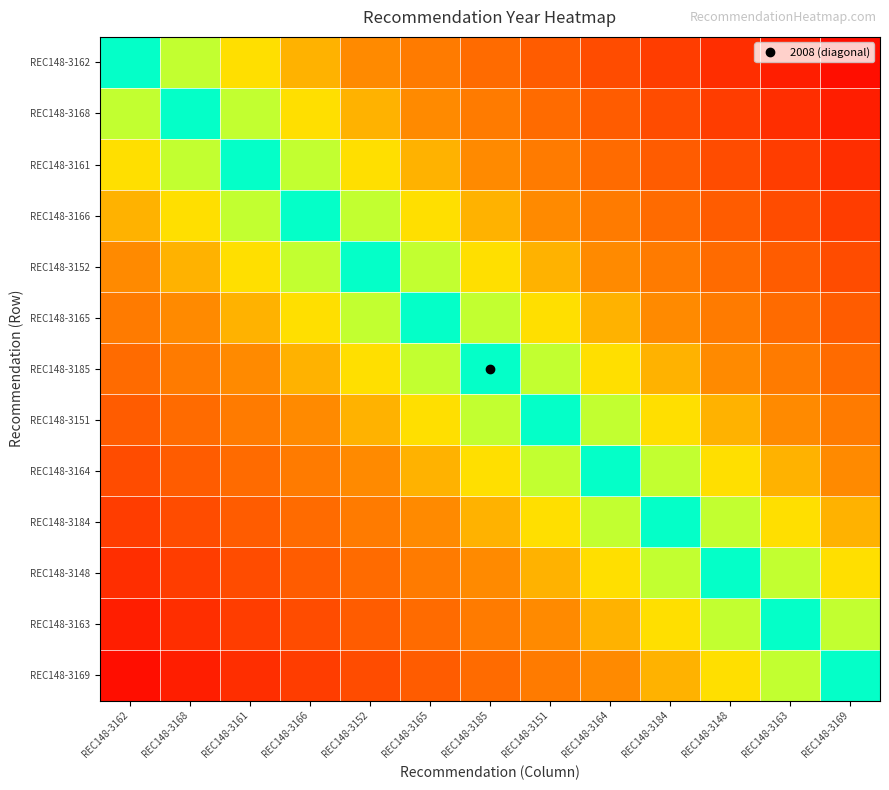

Reading left to right, extract all data points from this chart.

REC148-3162: REC148-3162=0.0	REC148-3168=-0.1	REC148-3161=-0.2	REC148-3166=-0.2	REC148-3152=-0.3	REC148-3165=-0.4	REC148-3185=-0.5	REC148-3151=-0.5	REC148-3164=-0.6	REC148-3184=-0.7	REC148-3148=-0.8	REC148-3163=-0.8	REC148-3169=-0.9
REC148-3168: REC148-3162=0.1	REC148-3168=0.0	REC148-3161=-0.1	REC148-3166=-0.2	REC148-3152=-0.2	REC148-3165=-0.3	REC148-3185=-0.4	REC148-3151=-0.5	REC148-3164=-0.5	REC148-3184=-0.6	REC148-3148=-0.7	REC148-3163=-0.8	REC148-3169=-0.8
REC148-3161: REC148-3162=0.2	REC148-3168=0.1	REC148-3161=0.0	REC148-3166=-0.1	REC148-3152=-0.2	REC148-3165=-0.2	REC148-3185=-0.3	REC148-3151=-0.4	REC148-3164=-0.5	REC148-3184=-0.5	REC148-3148=-0.6	REC148-3163=-0.7	REC148-3169=-0.8
REC148-3166: REC148-3162=0.2	REC148-3168=0.2	REC148-3161=0.1	REC148-3166=0.0	REC148-3152=-0.1	REC148-3165=-0.2	REC148-3185=-0.2	REC148-3151=-0.3	REC148-3164=-0.4	REC148-3184=-0.5	REC148-3148=-0.5	REC148-3163=-0.6	REC148-3169=-0.7
REC148-3152: REC148-3162=0.3	REC148-3168=0.2	REC148-3161=0.2	REC148-3166=0.1	REC148-3152=0.0	REC148-3165=-0.1	REC148-3185=-0.2	REC148-3151=-0.2	REC148-3164=-0.3	REC148-3184=-0.4	REC148-3148=-0.5	REC148-3163=-0.5	REC148-3169=-0.6
REC148-3165: REC148-3162=0.4	REC148-3168=0.3	REC148-3161=0.2	REC148-3166=0.2	REC148-3152=0.1	REC148-3165=0.0	REC148-3185=-0.1	REC148-3151=-0.2	REC148-3164=-0.2	REC148-3184=-0.3	REC148-3148=-0.4	REC148-3163=-0.5	REC148-3169=-0.5
REC148-3185: REC148-3162=0.5	REC148-3168=0.4	REC148-3161=0.3	REC148-3166=0.2	REC148-3152=0.2	REC148-3165=0.1	REC148-3185=0.0	REC148-3151=-0.1	REC148-3164=-0.2	REC148-3184=-0.2	REC148-3148=-0.3	REC148-3163=-0.4	REC148-3169=-0.5
REC148-3151: REC148-3162=0.5	REC148-3168=0.5	REC148-3161=0.4	REC148-3166=0.3	REC148-3152=0.2	REC148-3165=0.2	REC148-3185=0.1	REC148-3151=0.0	REC148-3164=-0.1	REC148-3184=-0.2	REC148-3148=-0.2	REC148-3163=-0.3	REC148-3169=-0.4
REC148-3164: REC148-3162=0.6	REC148-3168=0.5	REC148-3161=0.5	REC148-3166=0.4	REC148-3152=0.3	REC148-3165=0.2	REC148-3185=0.2	REC148-3151=0.1	REC148-3164=0.0	REC148-3184=-0.1	REC148-3148=-0.2	REC148-3163=-0.2	REC148-3169=-0.3
REC148-3184: REC148-3162=0.7	REC148-3168=0.6	REC148-3161=0.5	REC148-3166=0.5	REC148-3152=0.4	REC148-3165=0.3	REC148-3185=0.2	REC148-3151=0.2	REC148-3164=0.1	REC148-3184=0.0	REC148-3148=-0.1	REC148-3163=-0.2	REC148-3169=-0.2
REC148-3148: REC148-3162=0.8	REC148-3168=0.7	REC148-3161=0.6	REC148-3166=0.5	REC148-3152=0.5	REC148-3165=0.4	REC148-3185=0.3	REC148-3151=0.2	REC148-3164=0.2	REC148-3184=0.1	REC148-3148=0.0	REC148-3163=-0.1	REC148-3169=-0.2
REC148-3163: REC148-3162=0.8	REC148-3168=0.8	REC148-3161=0.7	REC148-3166=0.6	REC148-3152=0.5	REC148-3165=0.5	REC148-3185=0.4	REC148-3151=0.3	REC148-3164=0.2	REC148-3184=0.2	REC148-3148=0.1	REC148-3163=0.0	REC148-3169=-0.1
REC148-3169: REC148-3162=0.9	REC148-3168=0.8	REC148-3161=0.8	REC148-3166=0.7	REC148-3152=0.6	REC148-3165=0.5	REC148-3185=0.5	REC148-3151=0.4	REC148-3164=0.3	REC148-3184=0.2	REC148-3148=0.2	REC148-3163=0.1	REC148-3169=0.0